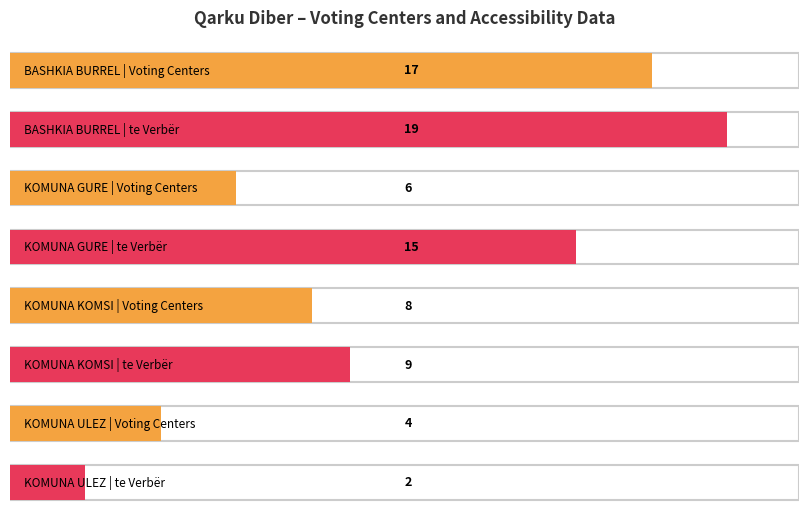

What is the label of the 3rd bar from the right?

KOMUNA GURE